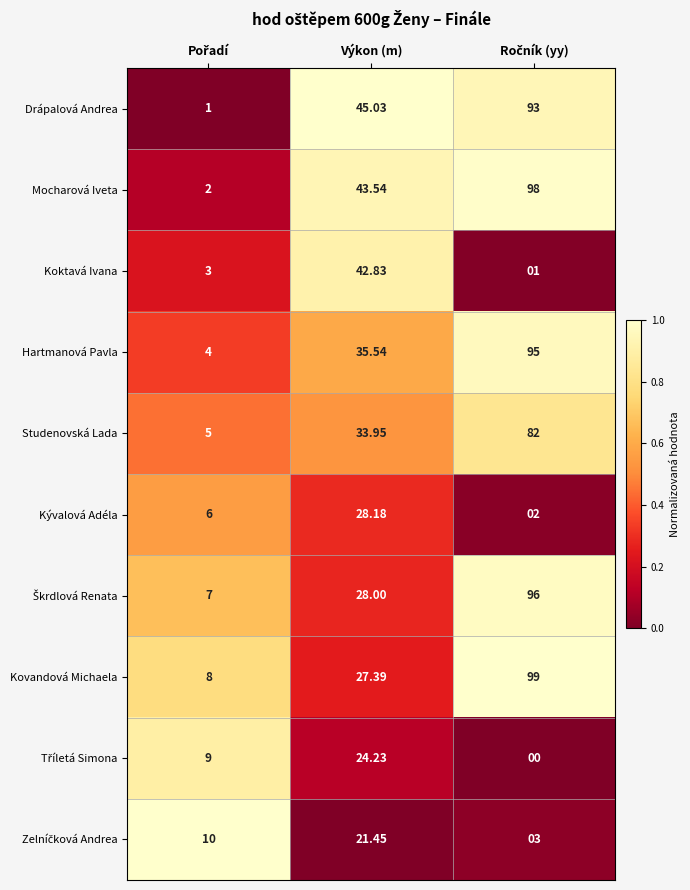

At which label does Drápalová Andrea first exceed 45?

Výkon (m)